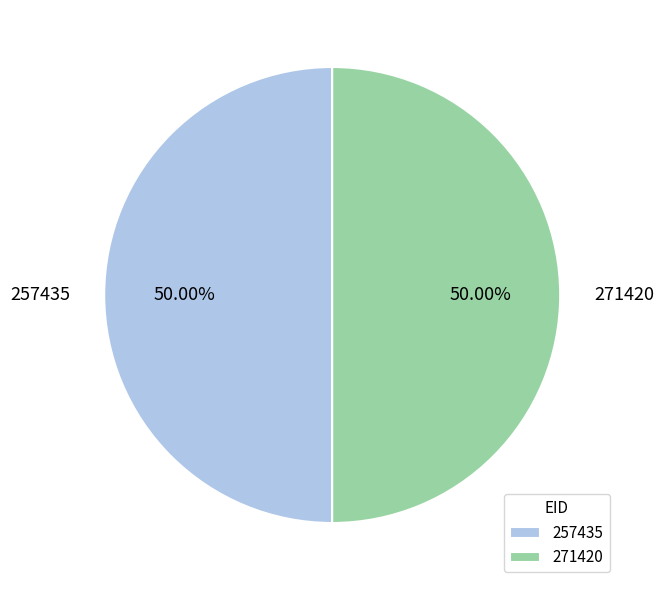

To the nearest percent, what percentage of the pie is 271420?

50%